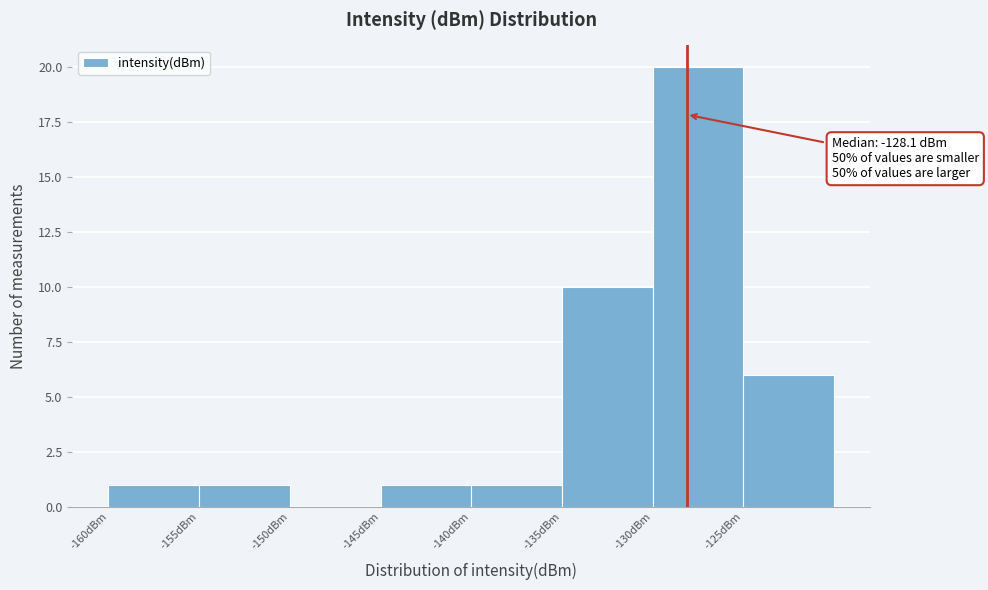

Over which range of the x-axis is the bar tallest?

-130 to -125